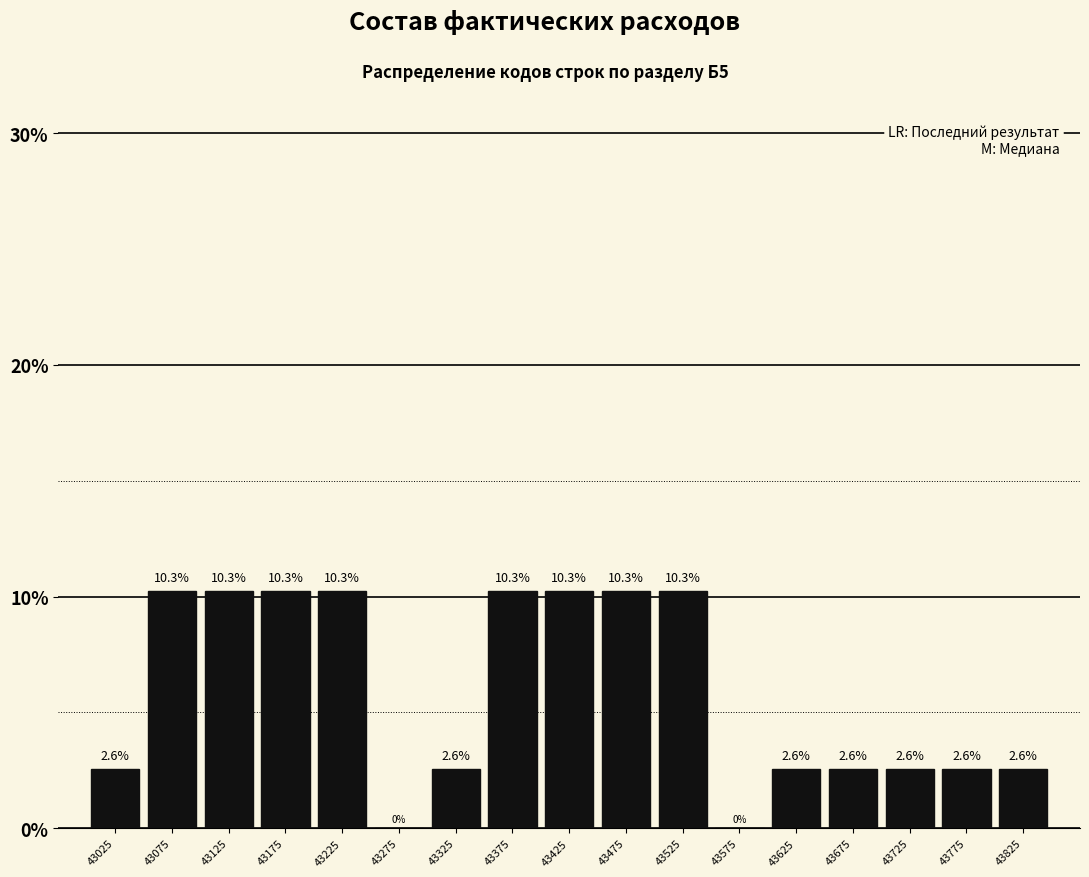

How tall is the bar that spans 43350 to 43400 on the x-axis?

10.3